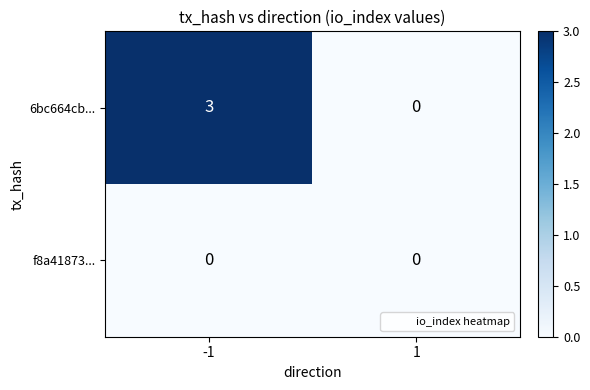

What is the sum of all 6bc664cb... values?

3